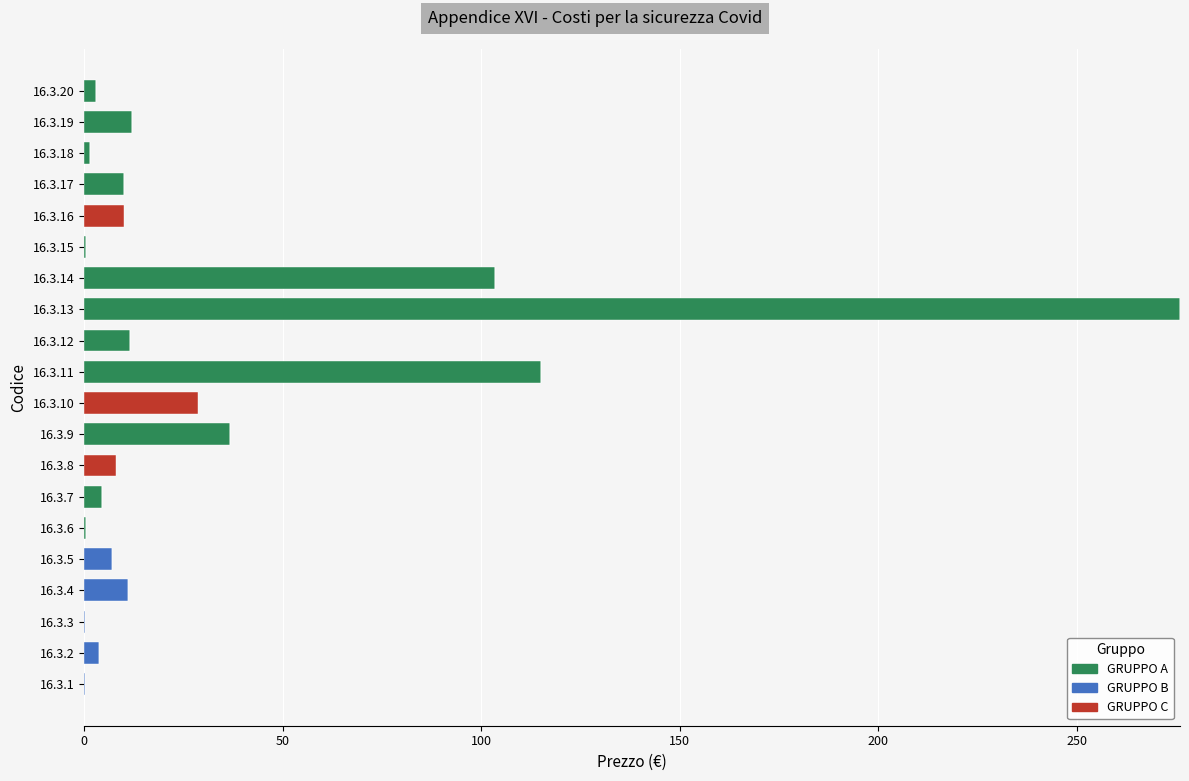

At which category is the sum across all series the highest?

16.3.13